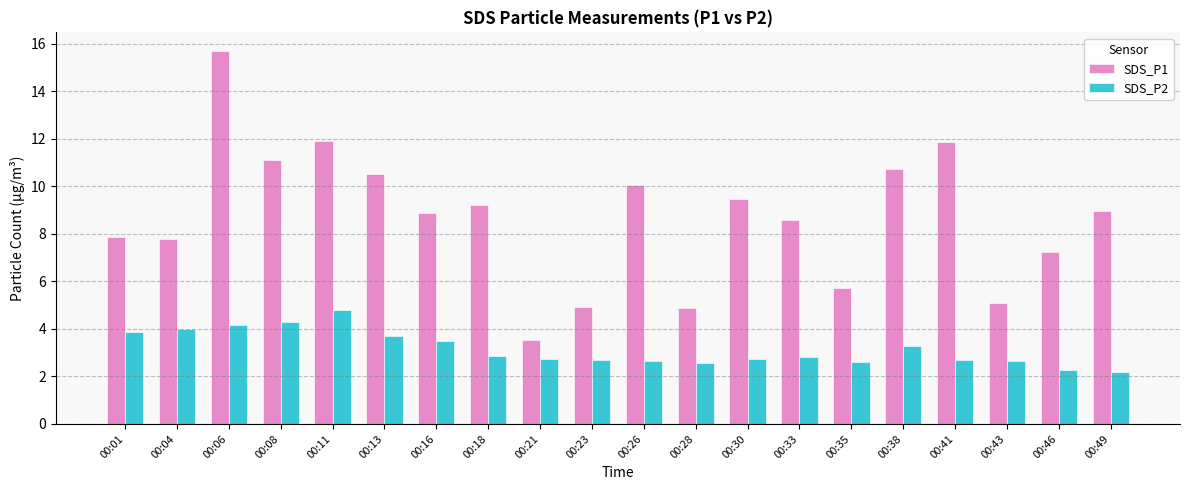

What is the total value across all series at 00:06?

19.9